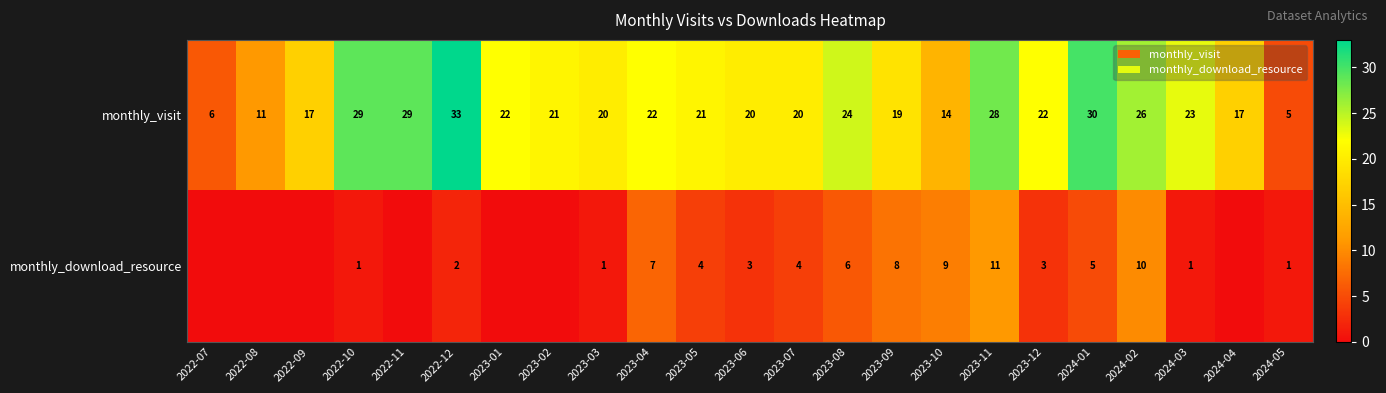

Which label corresponds to the smallest value in the chart?

2022-07